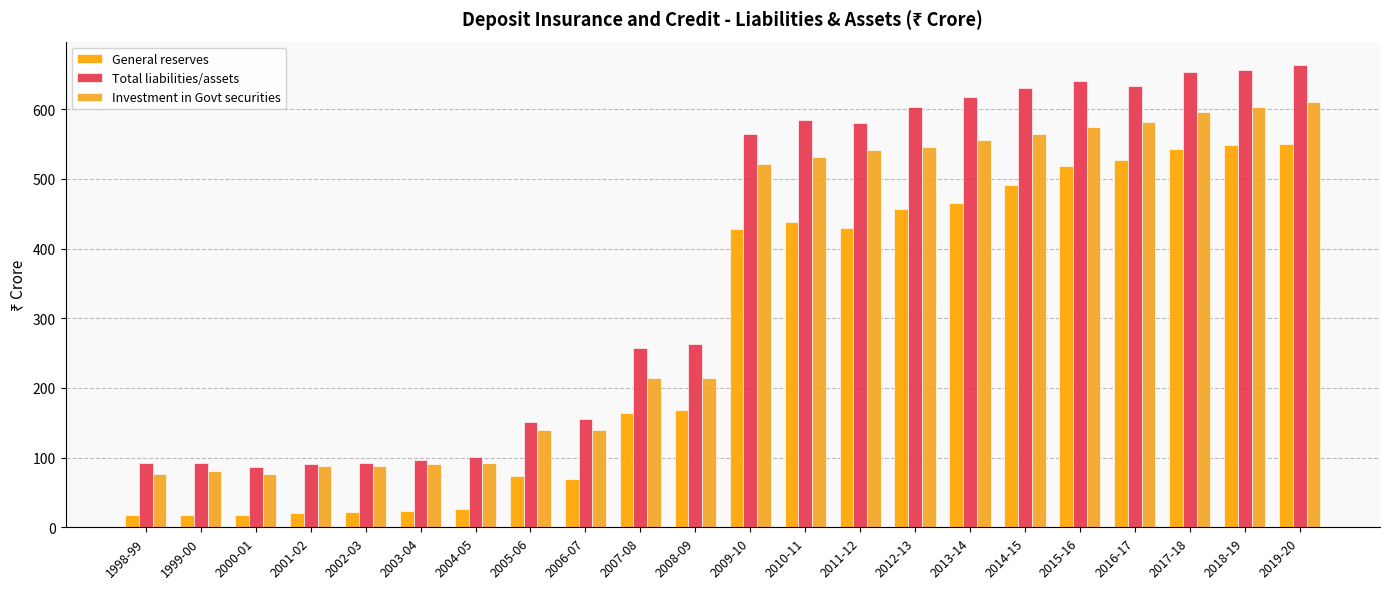

What value does the Total liabilities/assets series have at 2001-02?

91